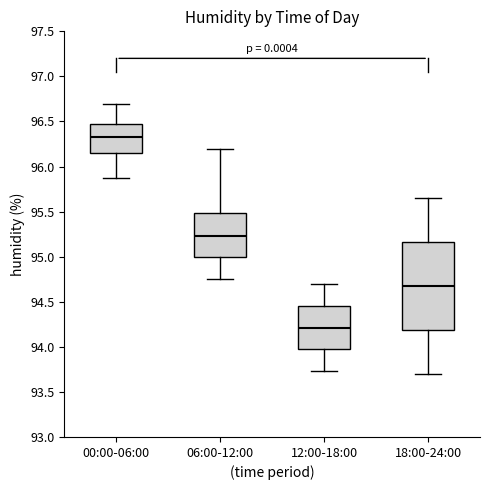

Which box has the lowest median line?

12:00-18:00